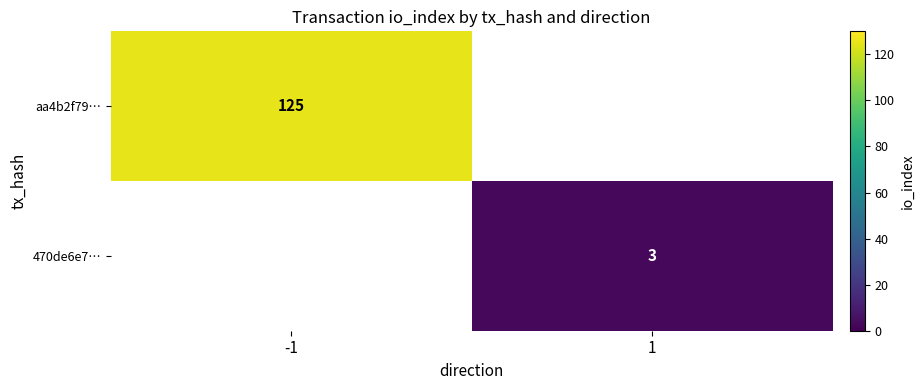

True or false: aa4b2f79… has a value of 49 at -1.

False